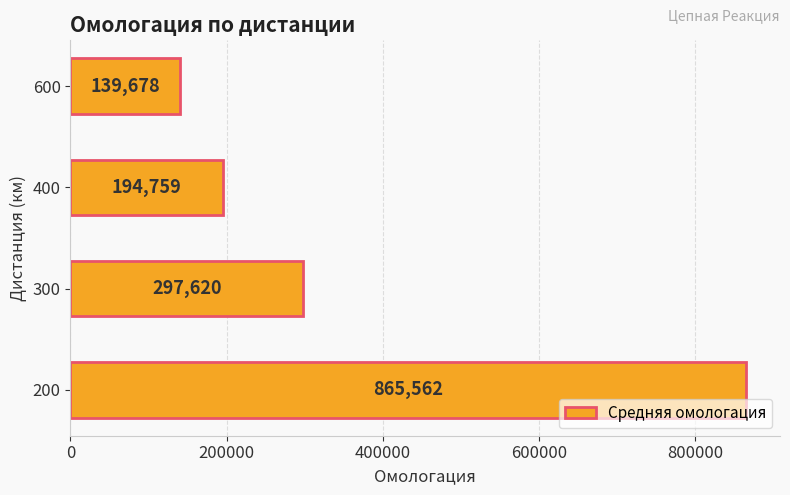

What is the average value?

374404.8